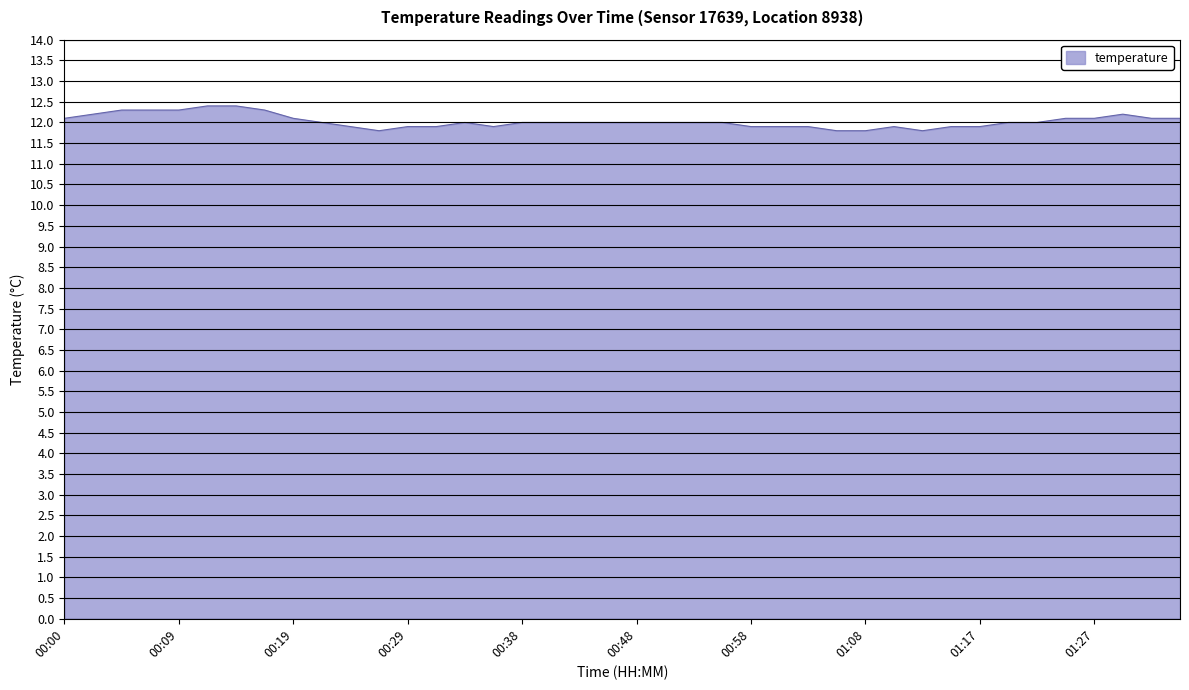

What is the minimum value shown in the chart?

11.8